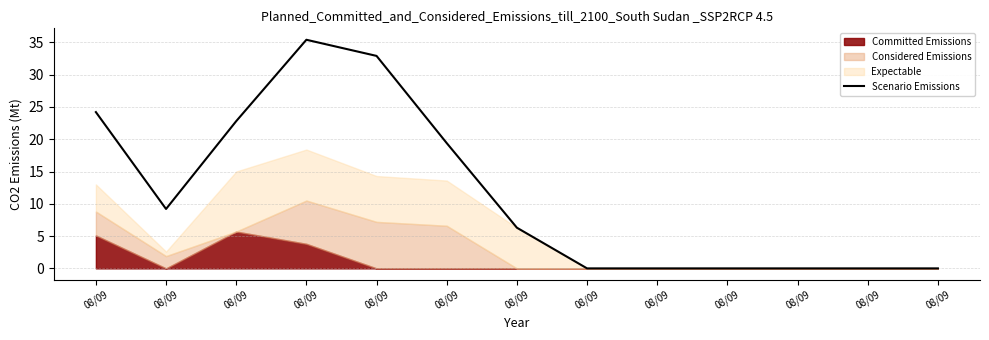

Is it true that the value at 08/09 is 22.8?

True